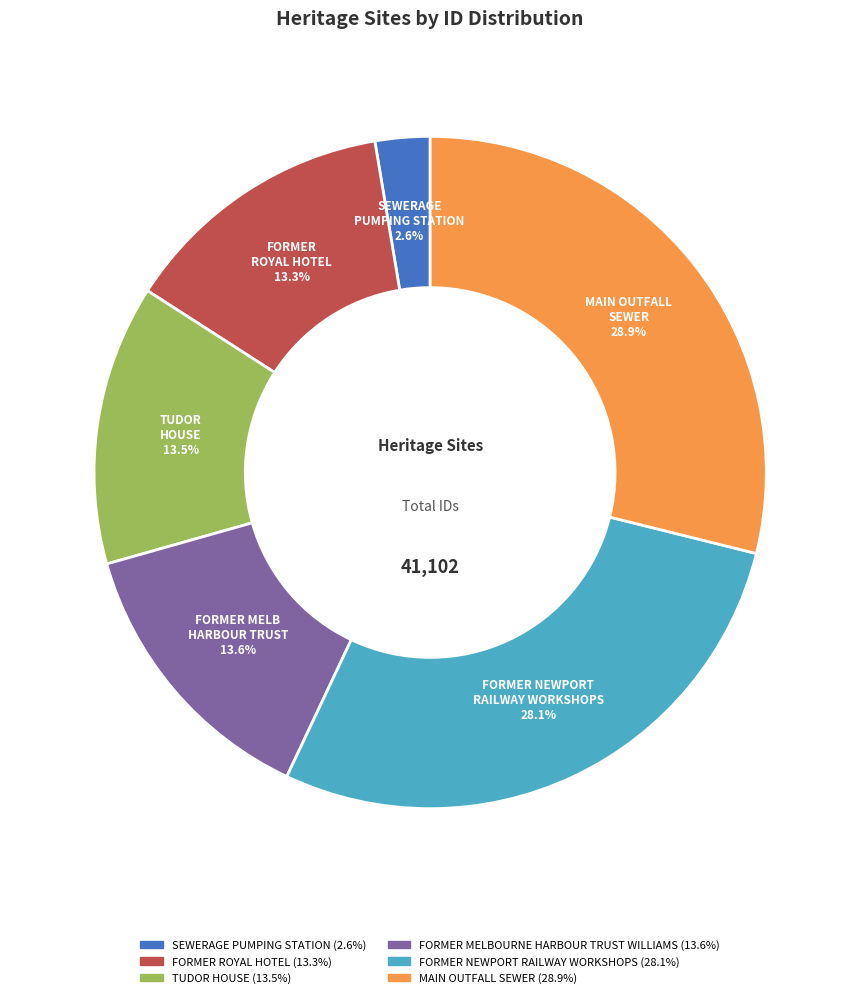

What percentage is NOT represented by TUDOR HOUSE?

86.5%